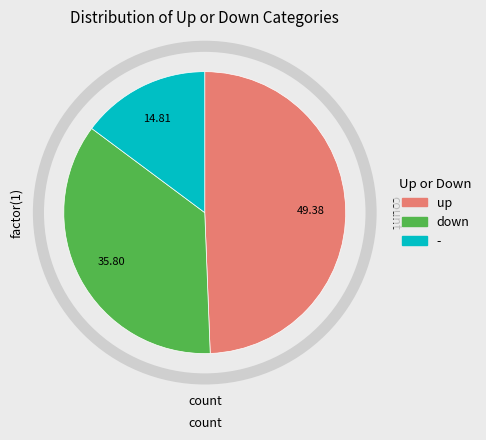

Does any single category account for the majority?

No